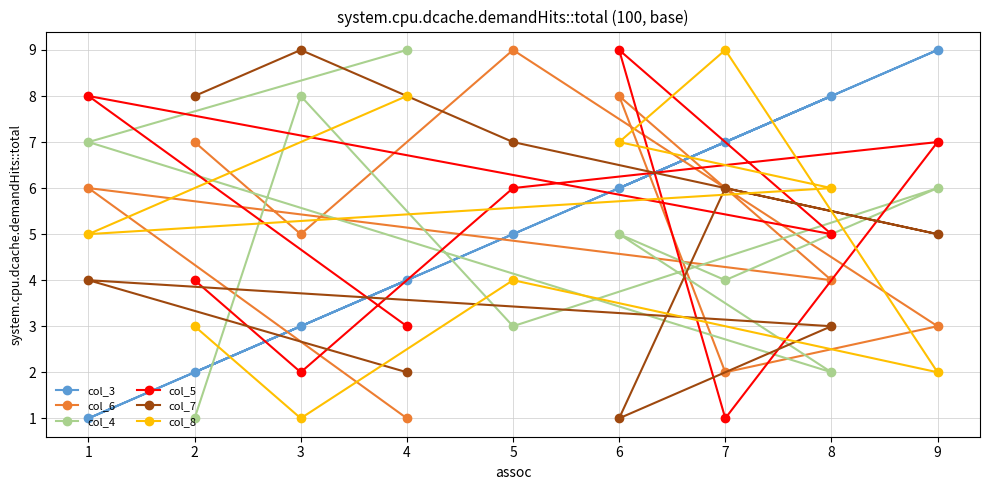

What is the sum of all col_5 values?

45